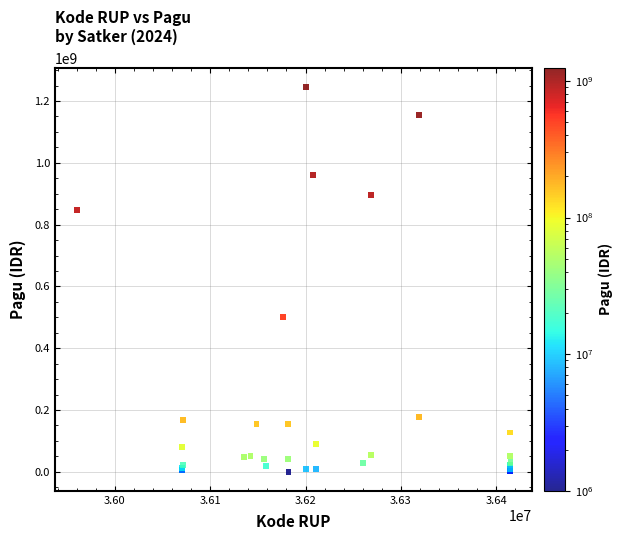

What Y value in the scatter plot is closest to 622840000?

499932000